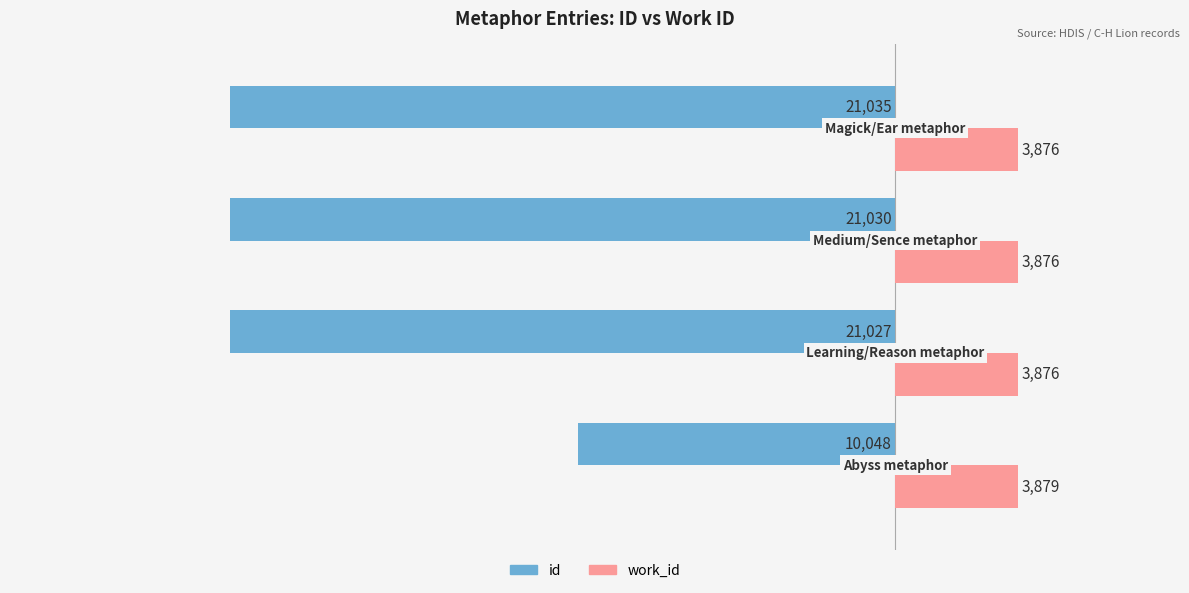

List the series in order of their overall mean, highest first.

work_id, id